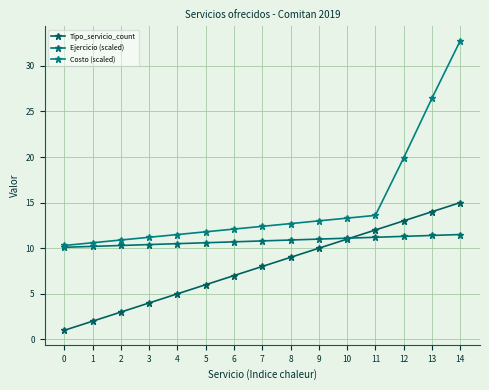

The value of Tipo_servicio_count at 9 is 10.0. True or false?

True